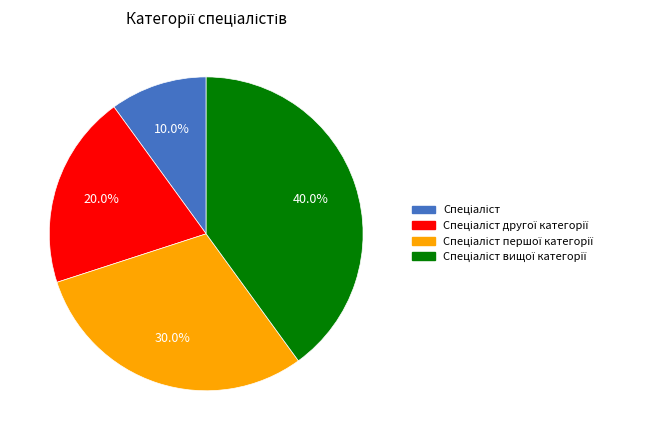

True or false: Спеціаліст другої категорії accounts for 20% of the total.

True